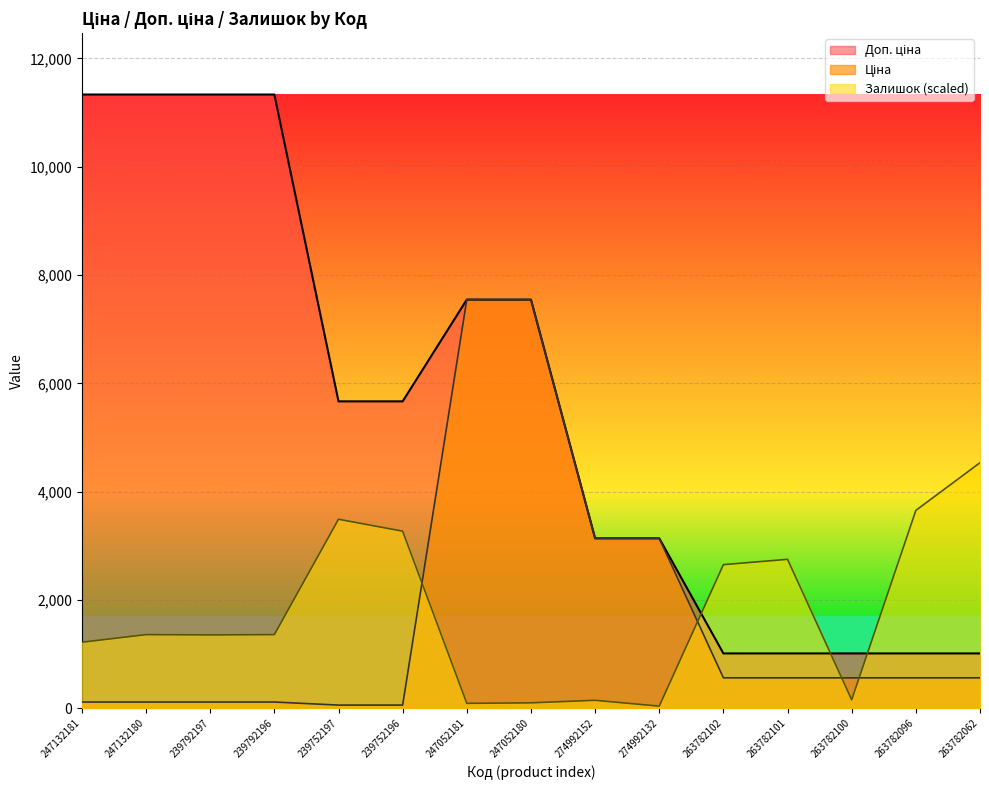

True or false: Ціна has more than 0 interior local peaks.

False